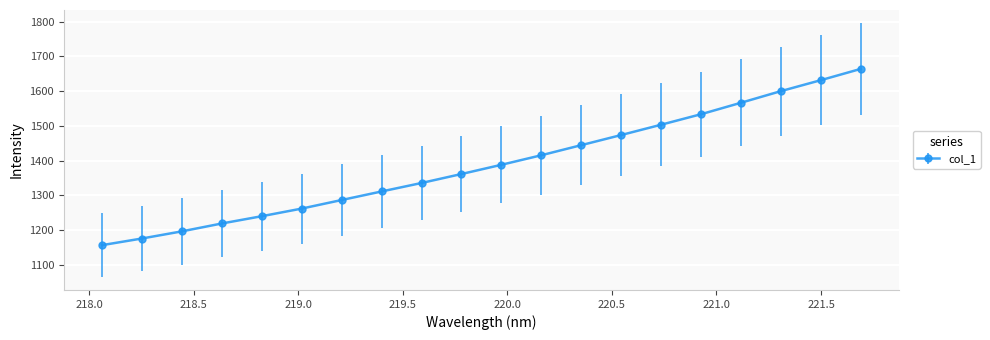

Reading right to left, extract all data points from this chart.

1664.3	1631.7	1600.2	1566.6	1533.6	1503.3	1473.6	1444.4	1415.2	1387.7	1361.1	1335.2	1310.8	1286.1	1261.4	1239.4	1218.4	1195.7	1175.1	1155.9